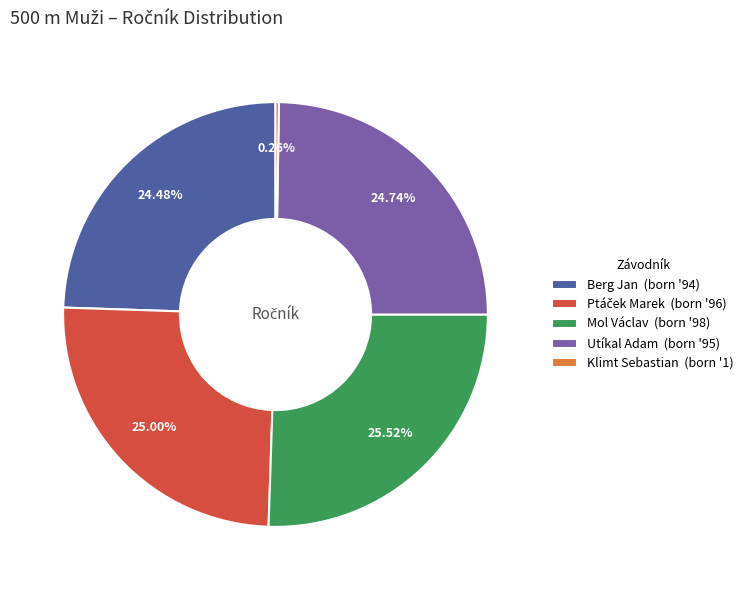

The Utíkal Adam slice represents 32% of the pie. True or false?

False